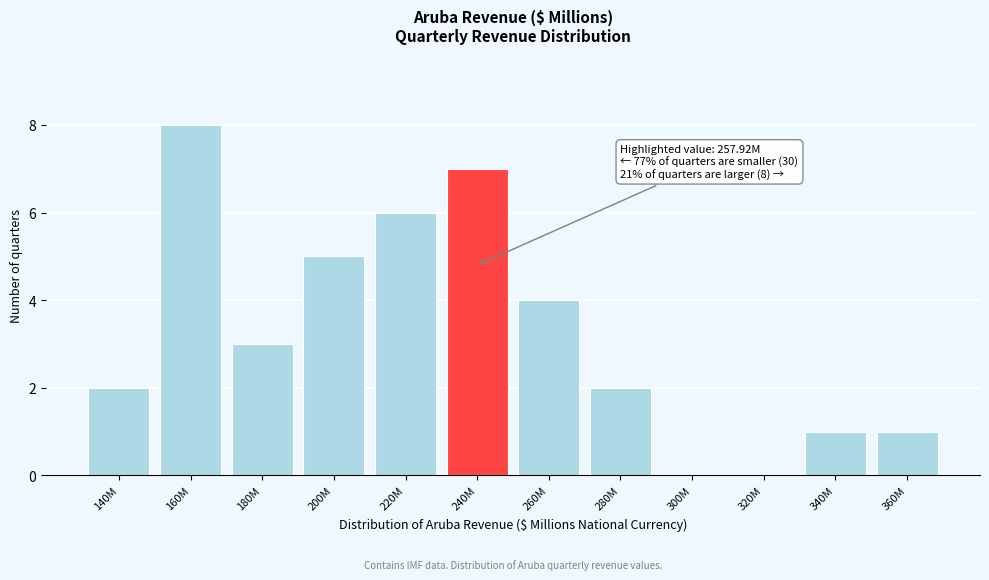

Reading left to right, what are all the values shown in this chart?

140M=2	160M=8	180M=3	200M=5	220M=6	240M=7	260M=4	280M=2	300M=0	320M=0	340M=1	360M=1